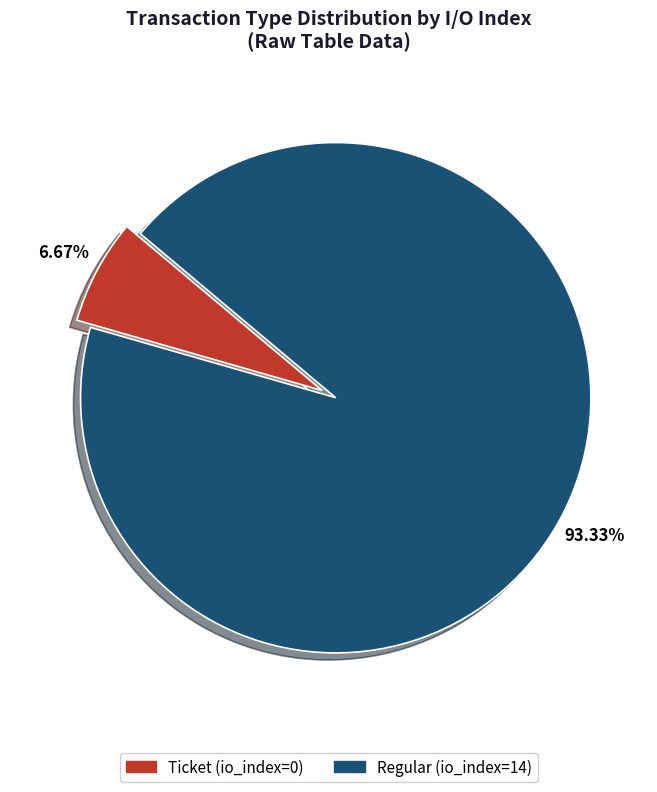

To the nearest percent, what is the difference between the Regular (io_index=14) and Ticket (io_index=0) slice percentages?

87%